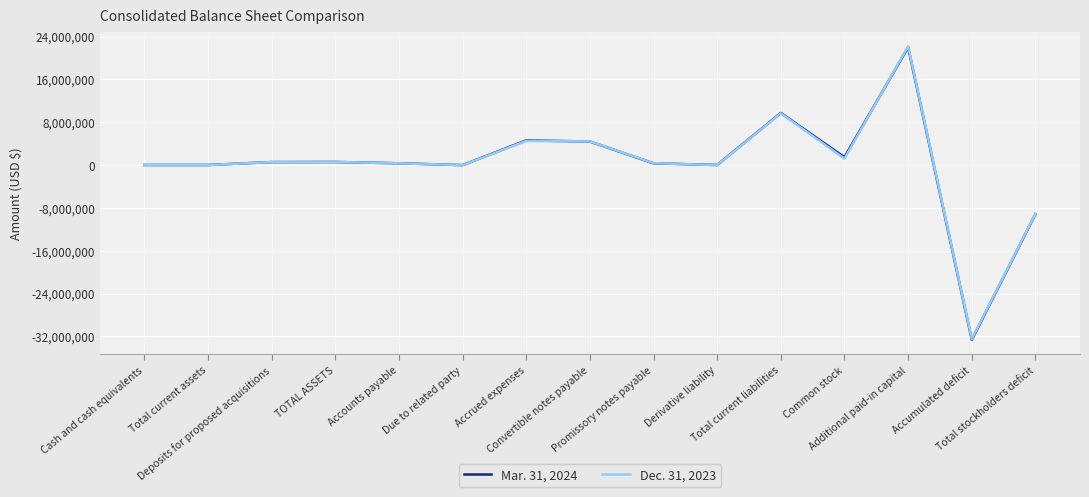

Rank the series by their maximum value, from highest to lowest.

Dec. 31, 2023, Mar. 31, 2024